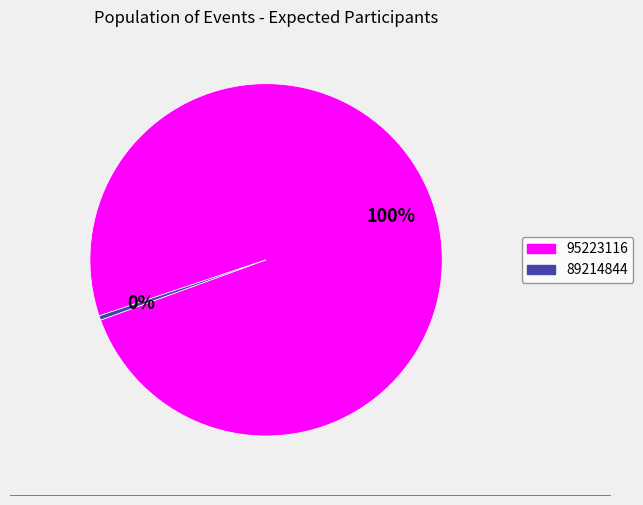

To the nearest percent, what is the average slice percentage?

50%